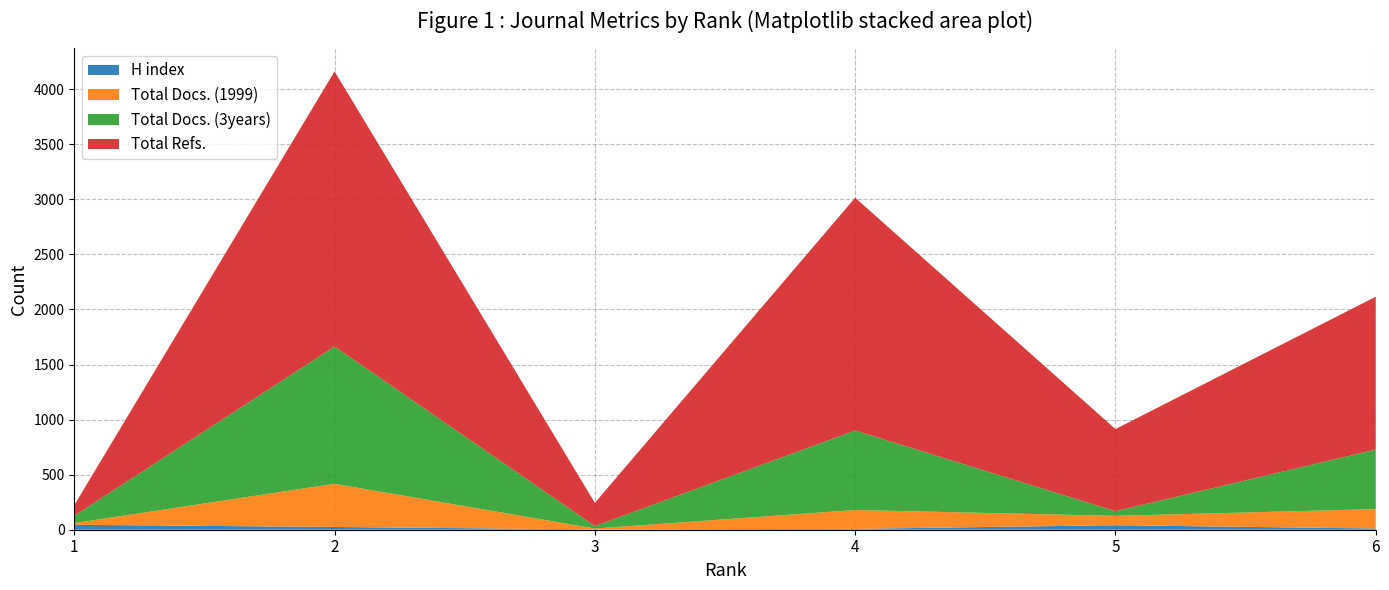

Reading left to right, transcribe all the data shown in this chart.

H index: 45	25	3	8	41	11
Total Docs. (1999): 15	392	8	171	85	176
Total Docs. (3years): 66	1247	22	722	42	541
Total Refs.: 97	2498	211	2114	746	1388